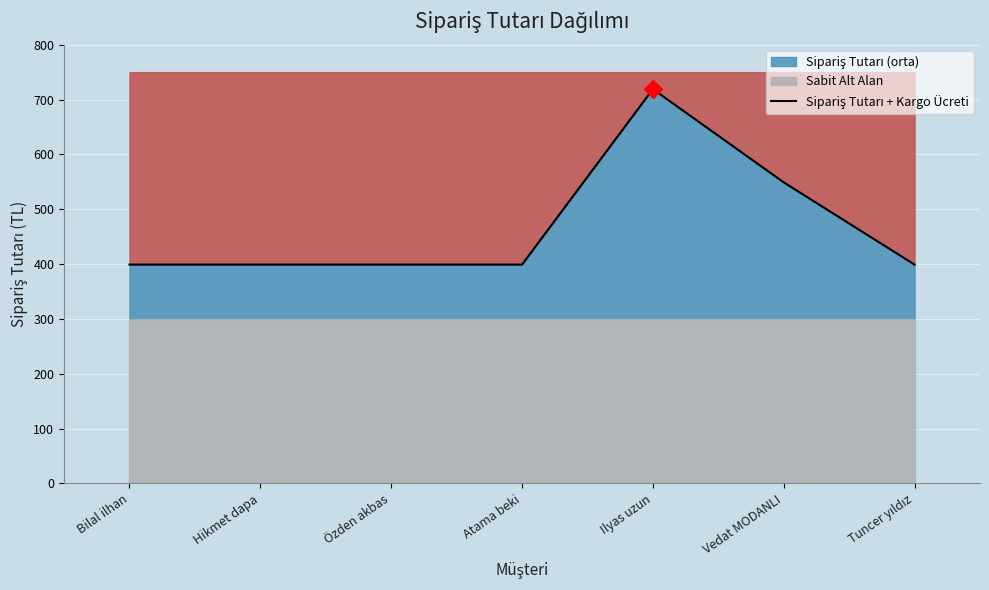

True or false: the data has more than 0 interior local peaks.

True